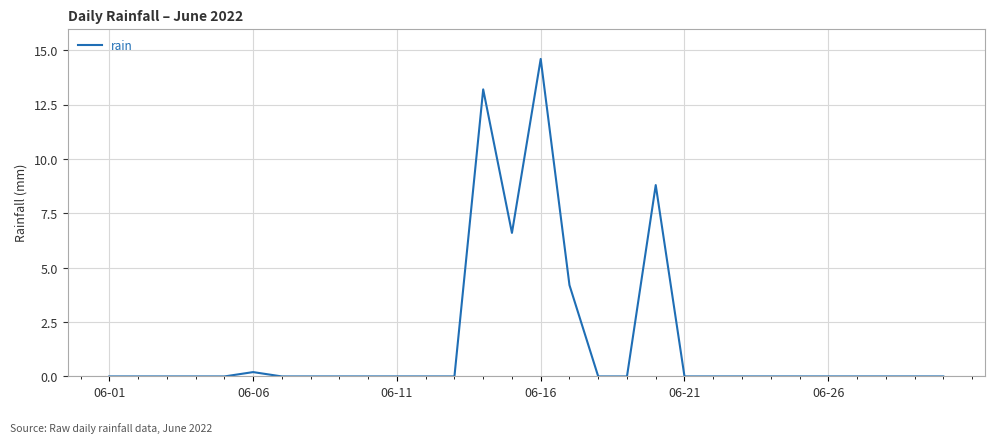

What is the difference between the maximum and minimum values?

14.6